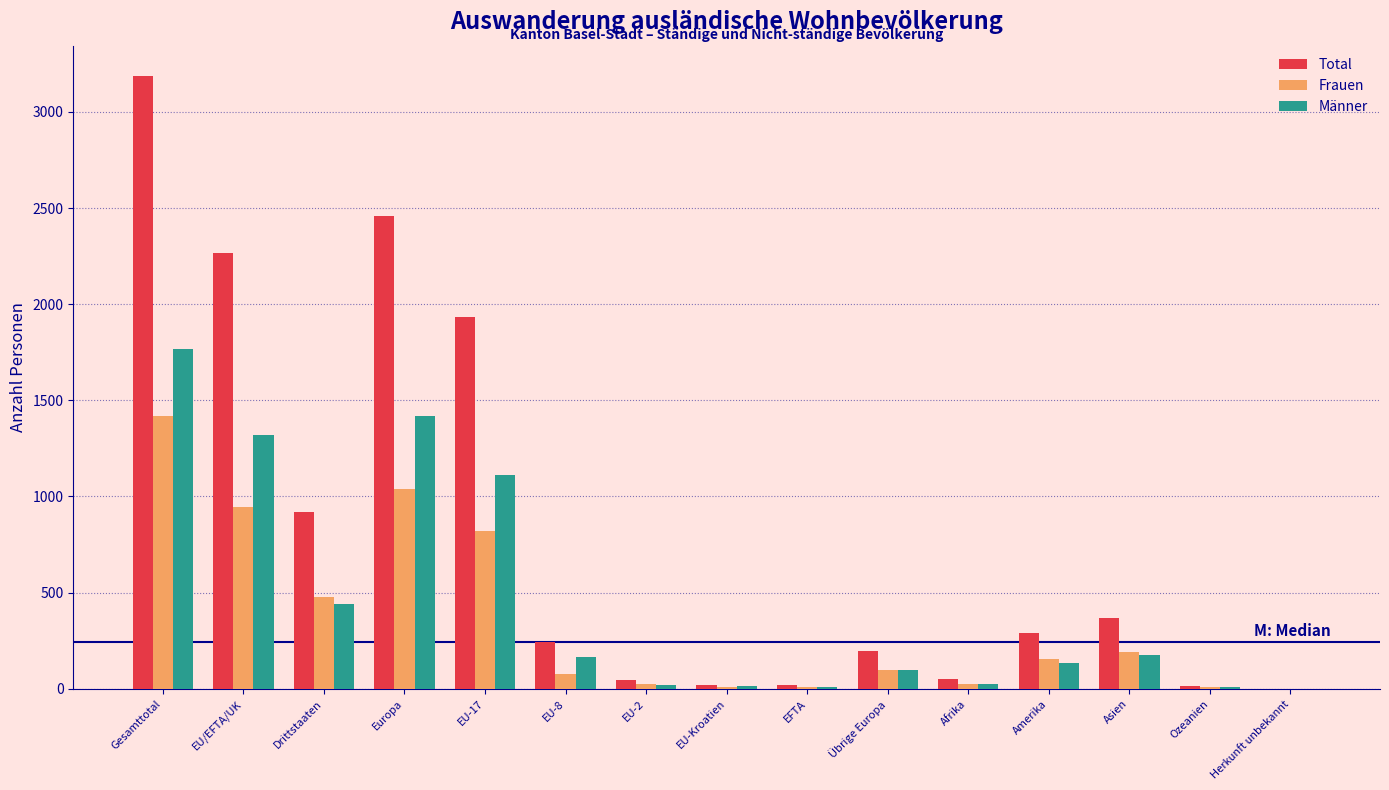

What is the maximum value shown in the chart?

3185